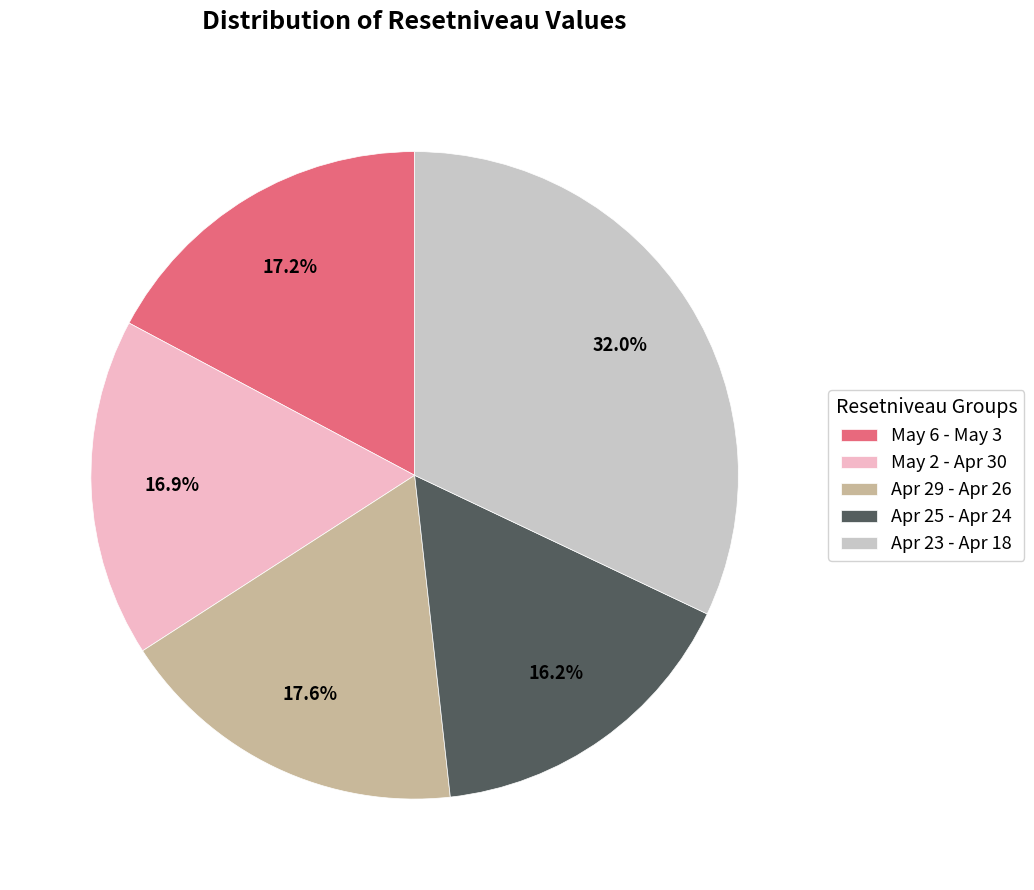

What is the total percentage of May 2 - Apr 30 and Apr 25 - Apr 24?

33.1%